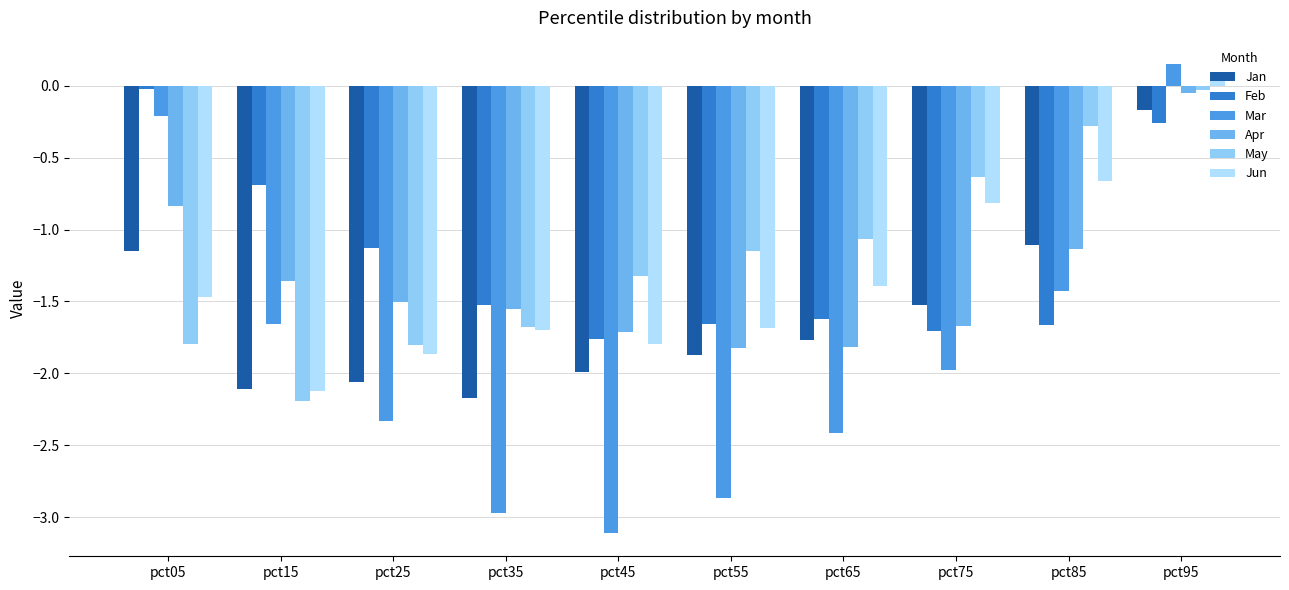

Which series has the widest spread of values?

Mar